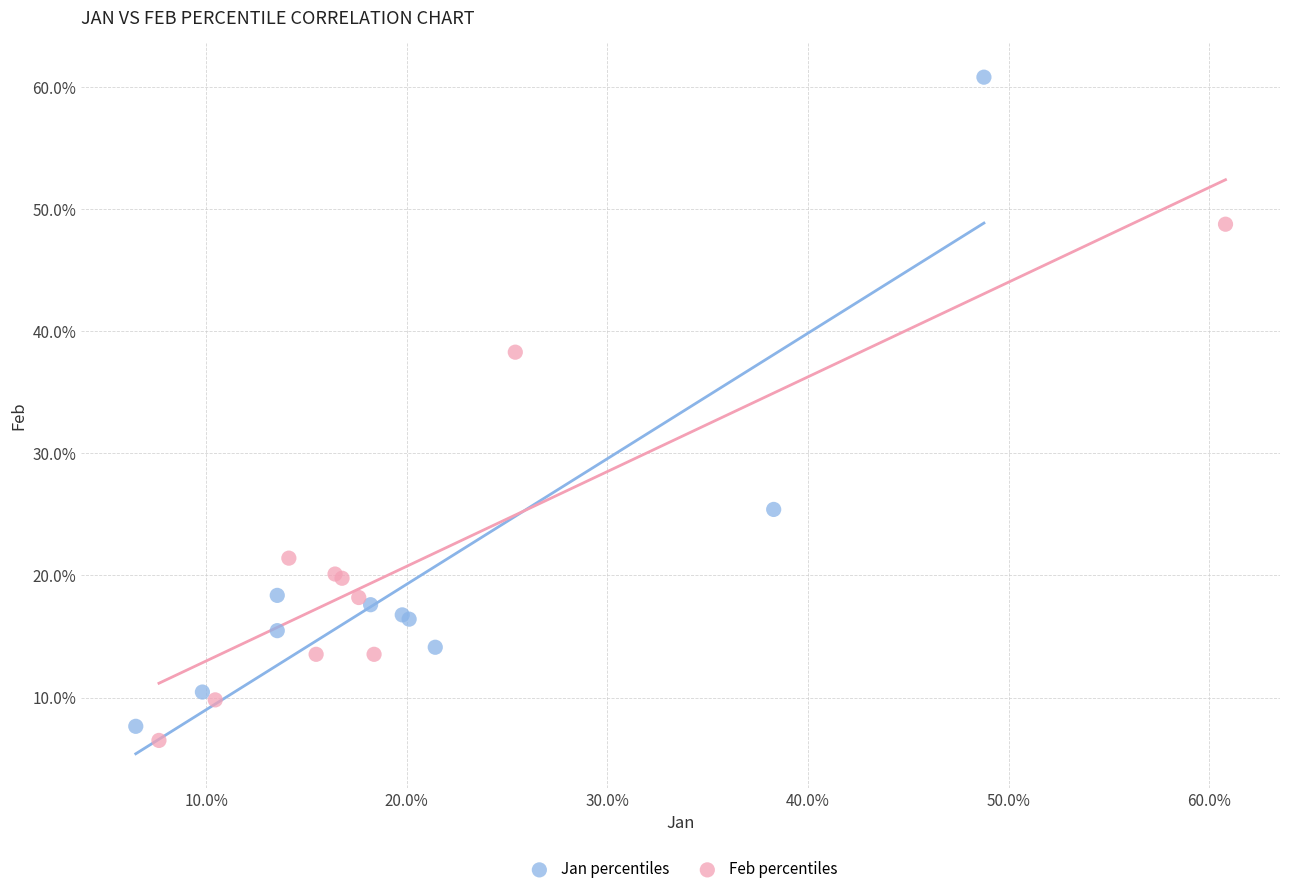

What are all the series names shown in the legend?

Jan percentiles, Feb percentiles